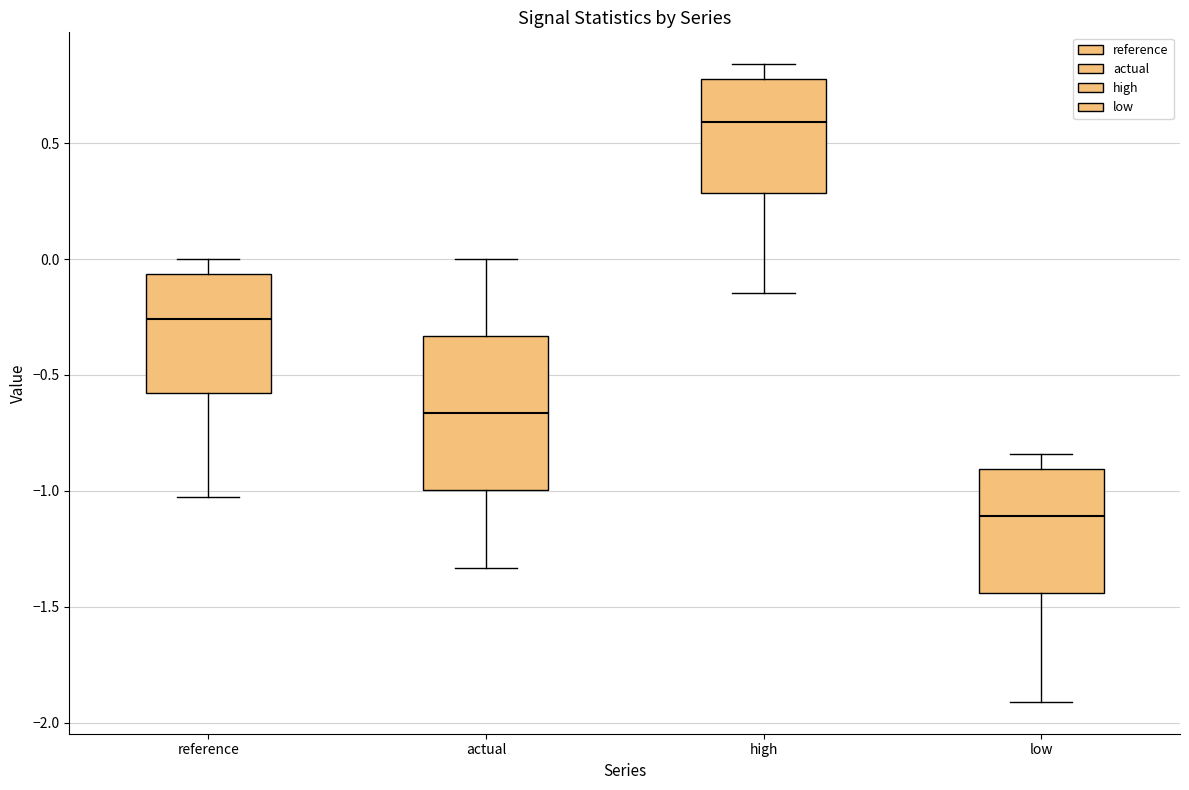

Which box has the lowest median line?

low